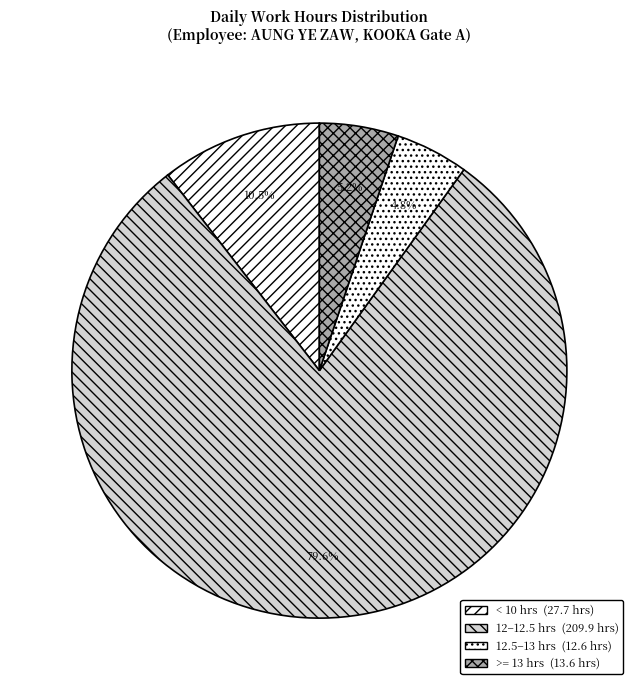

Count the number of slices in the pie.

4